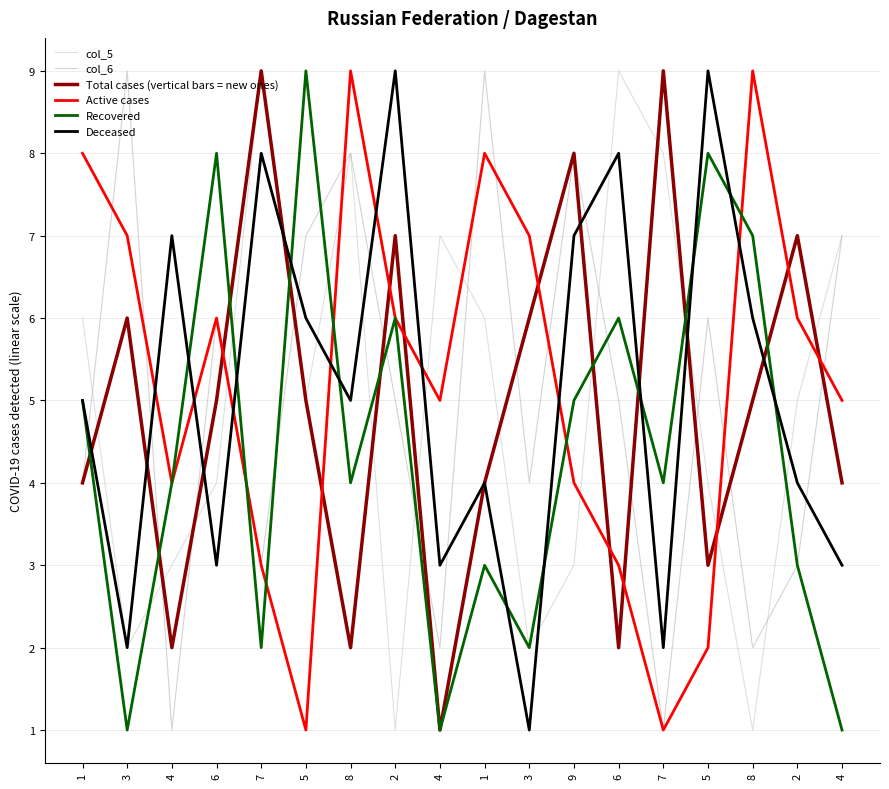

How many series are shown in this chart?

6